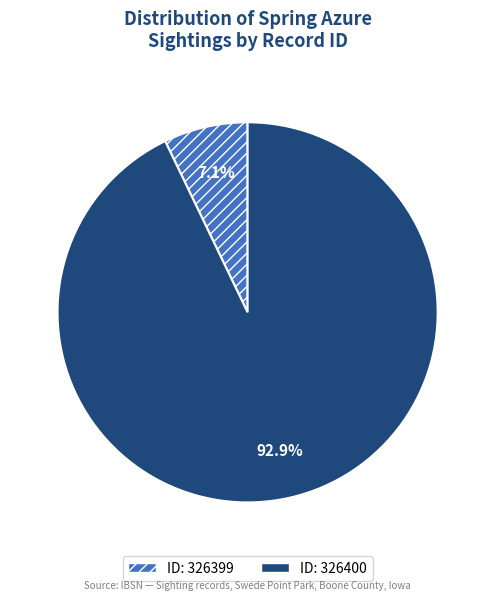

Is there any slice that represents more than half of the pie?

Yes